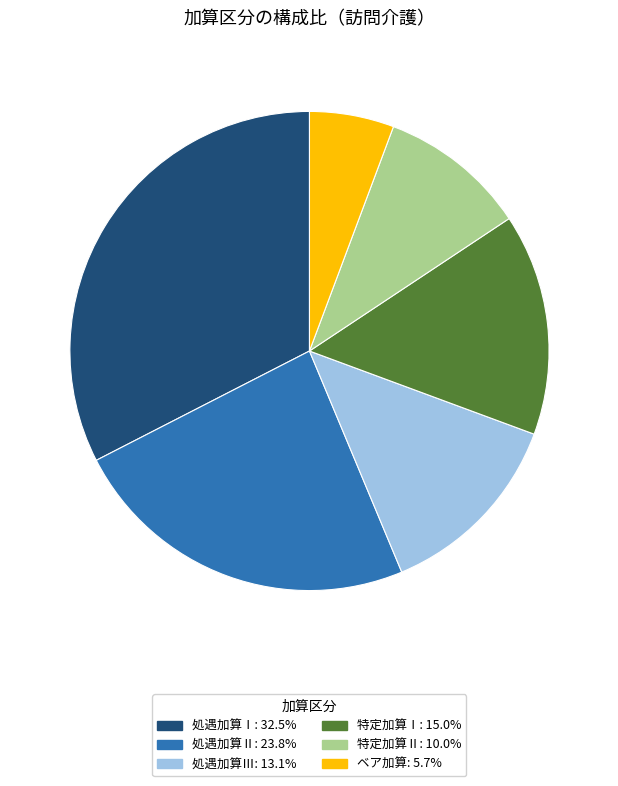

Count the number of slices in the pie.

6